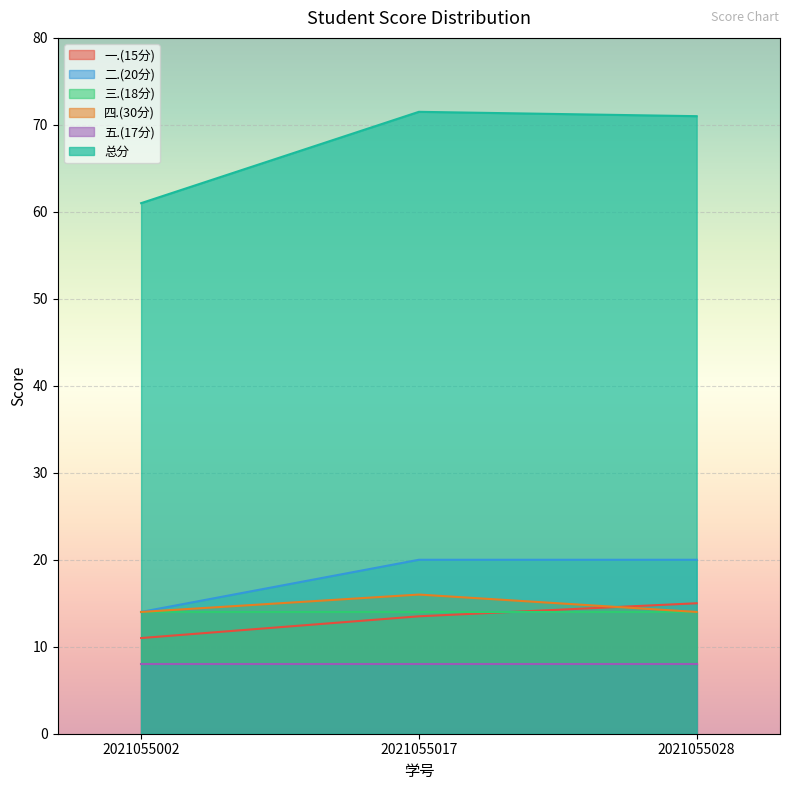

The 二.(20分) series shows 20.0 at 2021055017. True or false?

True